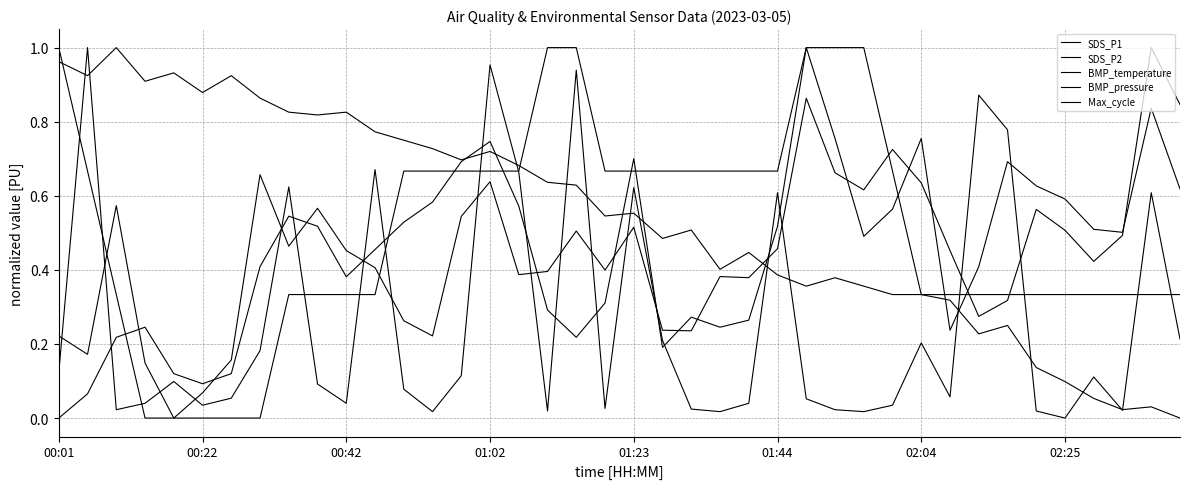

Does the chart display data point markers on the line(s)?

No